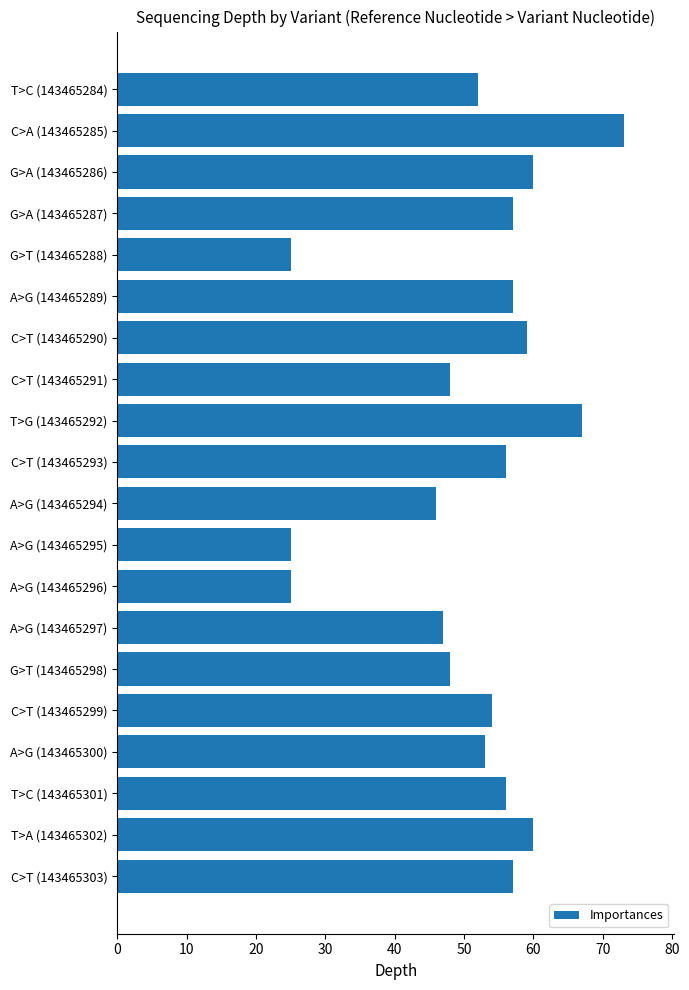

What is the sum of all values?

1025